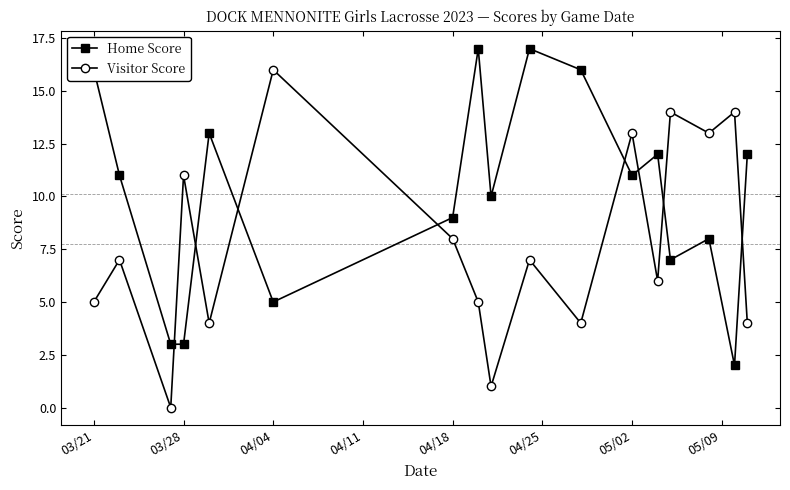

Does the chart display data point markers on the line(s)?

Yes